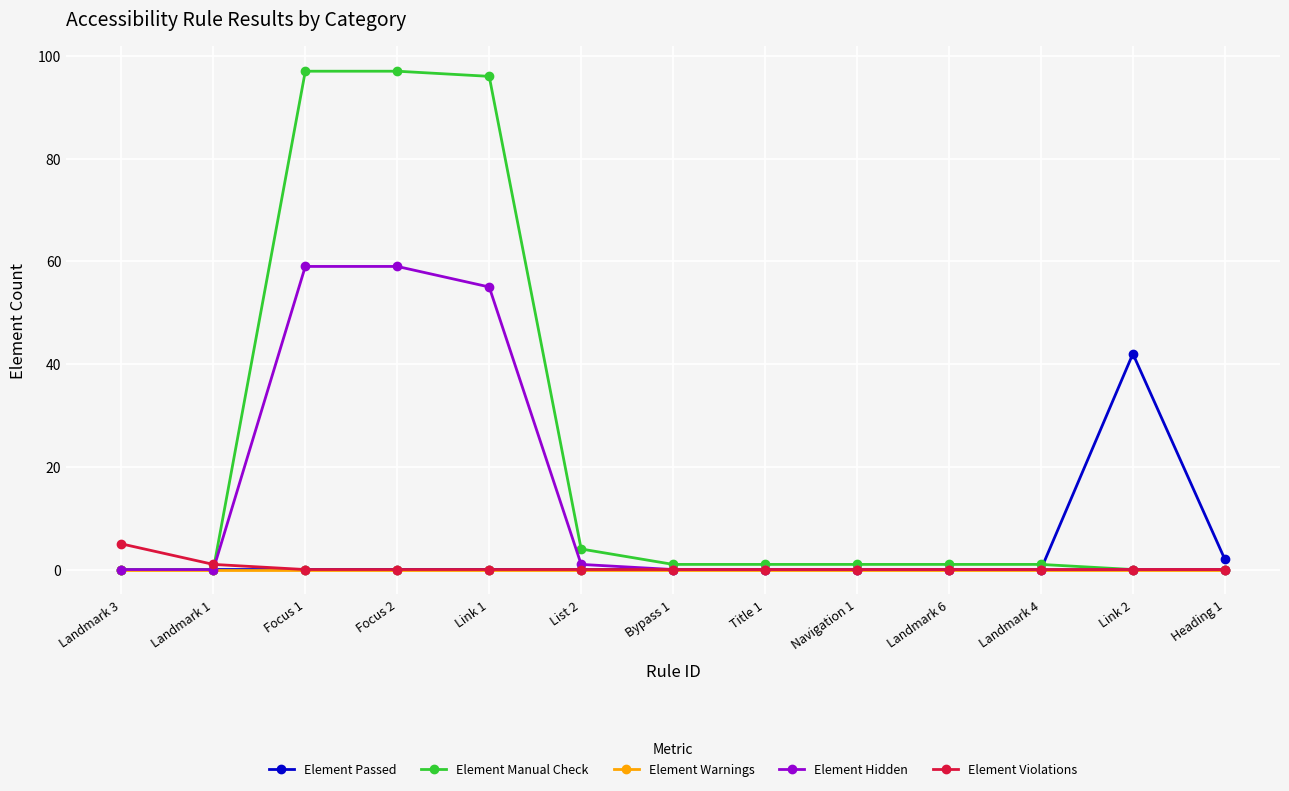

List the series in order of their peak value, lowest first.

Element Warnings, Element Violations, Element Passed, Element Hidden, Element Manual Check